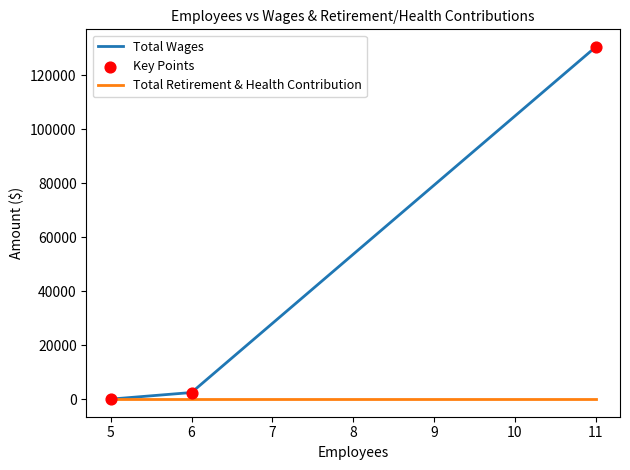

Which series has the widest spread of values?

Total Wages